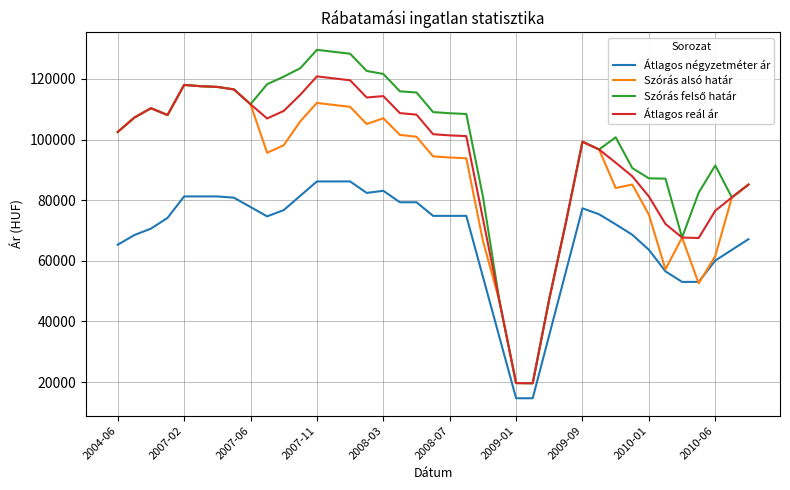

What is the greatest value displayed?

129614